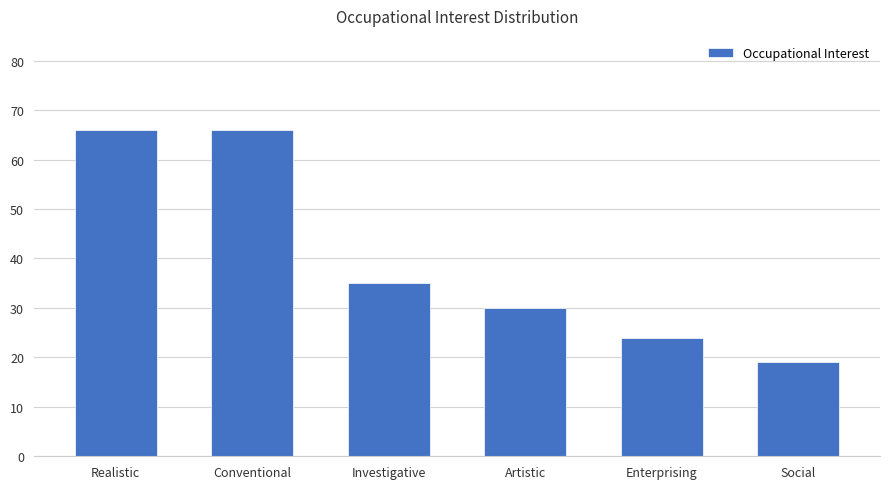

How many values are below 35?

3